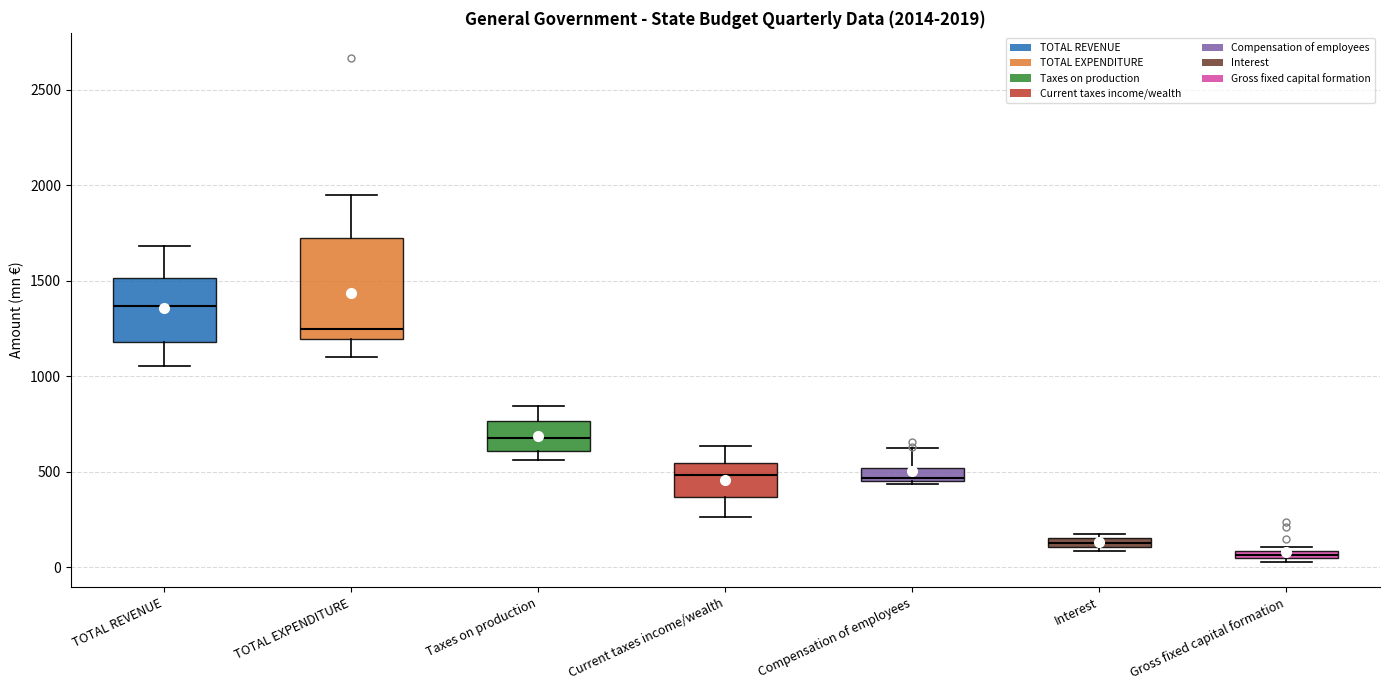

Which box's median line is the lowest?

Gross fixed capital formation